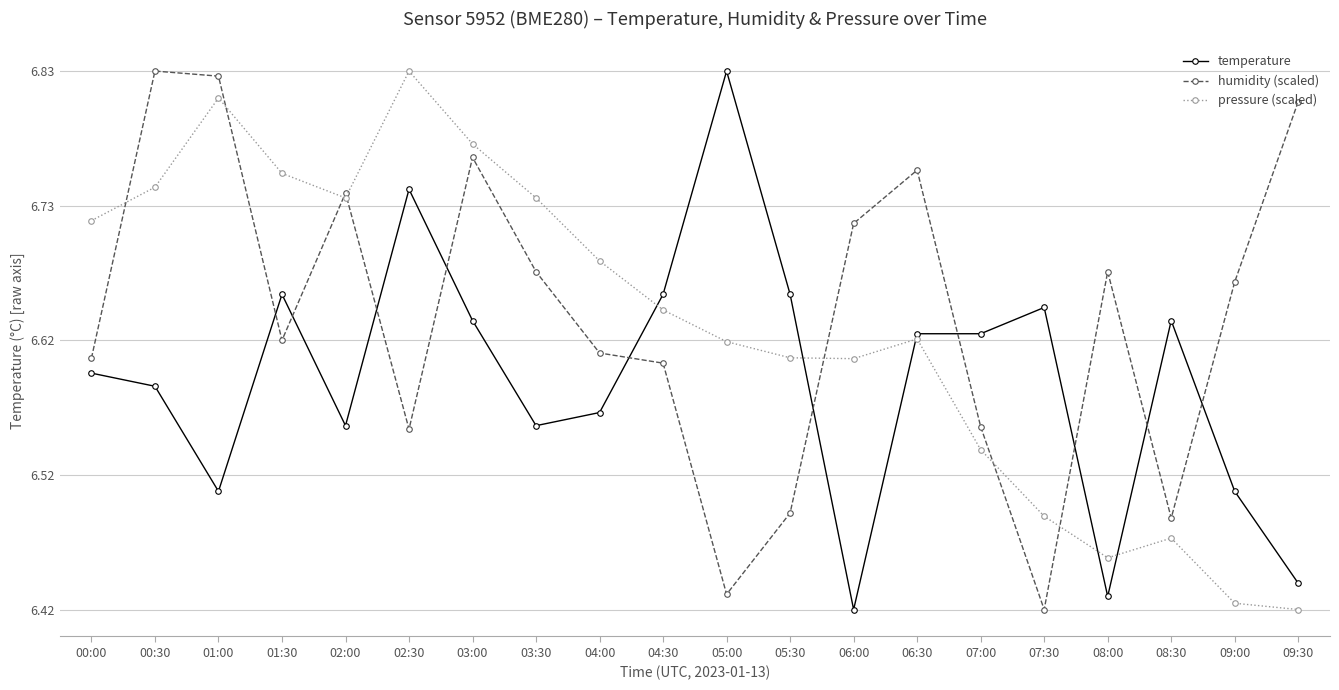

What are all the series names shown in the legend?

temperature, humidity (scaled), pressure (scaled)